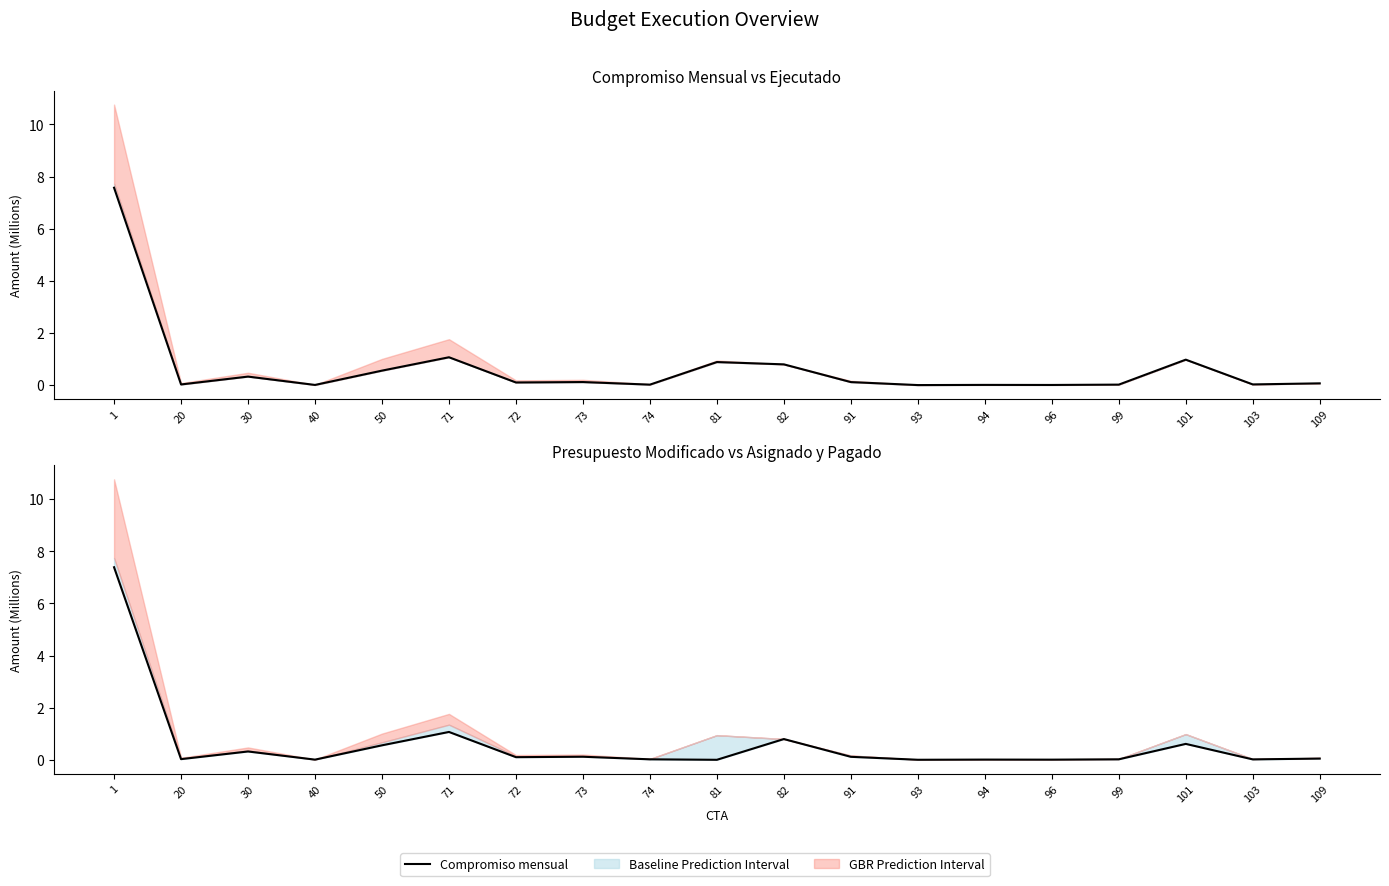

Rank the categories by Compromiso mensual value from lowest to highest.

93, 96, 40, 94, 74, 99, 20, 103, 109, 72, 91, 73, 30, 50, 82, 81, 101, 71, 1